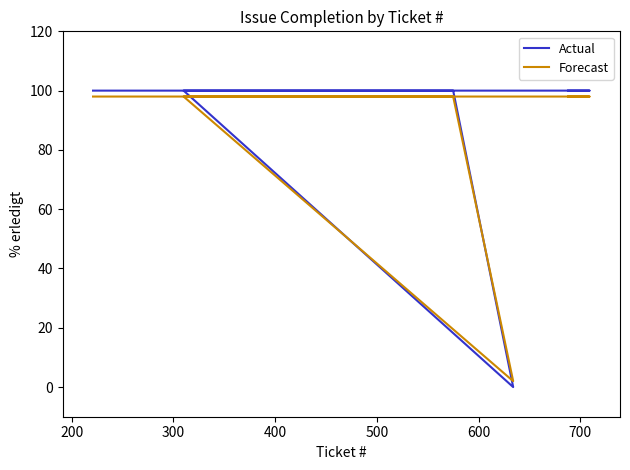

Does the chart have visible grid lines?

No